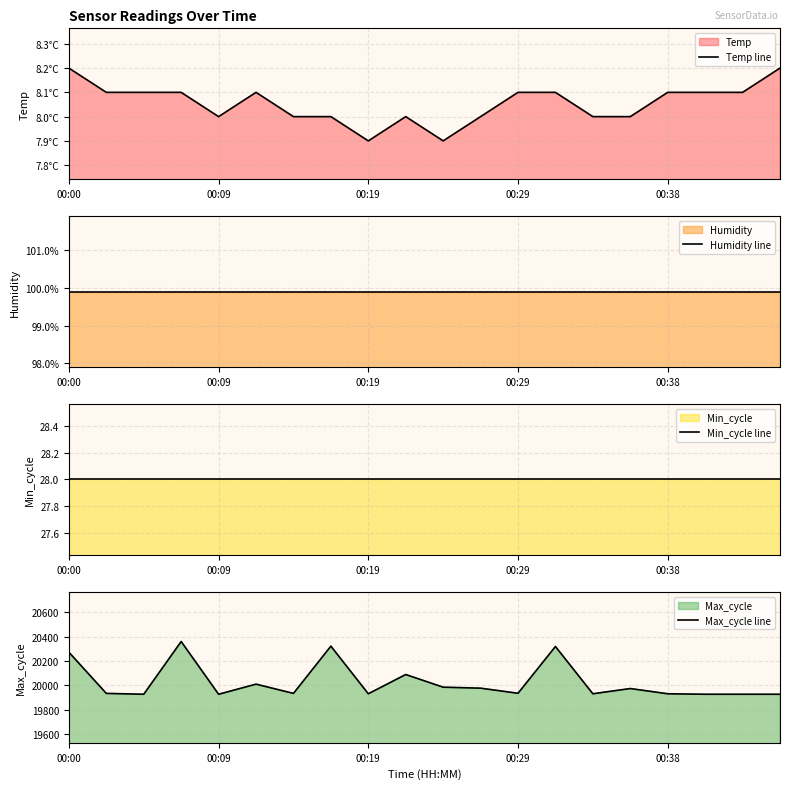

Is the value of Min_cycle line at 15 greater than the value of Max_cycle line at 15?

No